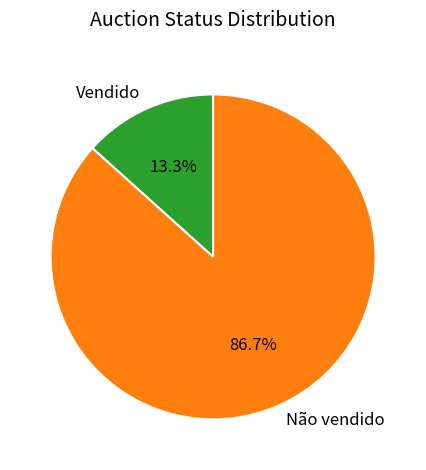

To the nearest percent, what is the combined percentage of Vendido and Não vendido?

100%